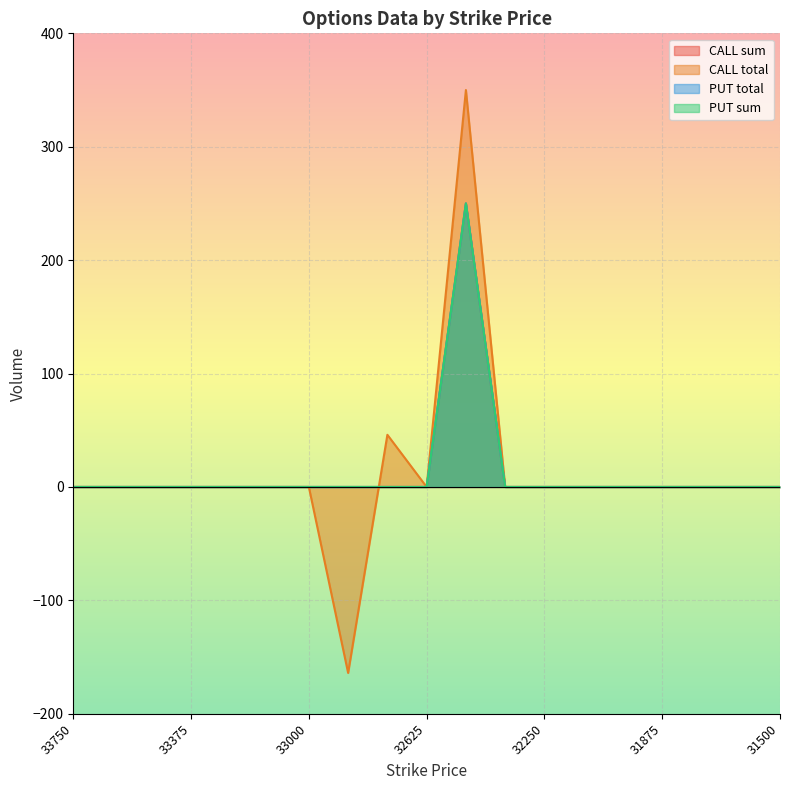

What is the greatest value displayed?

350